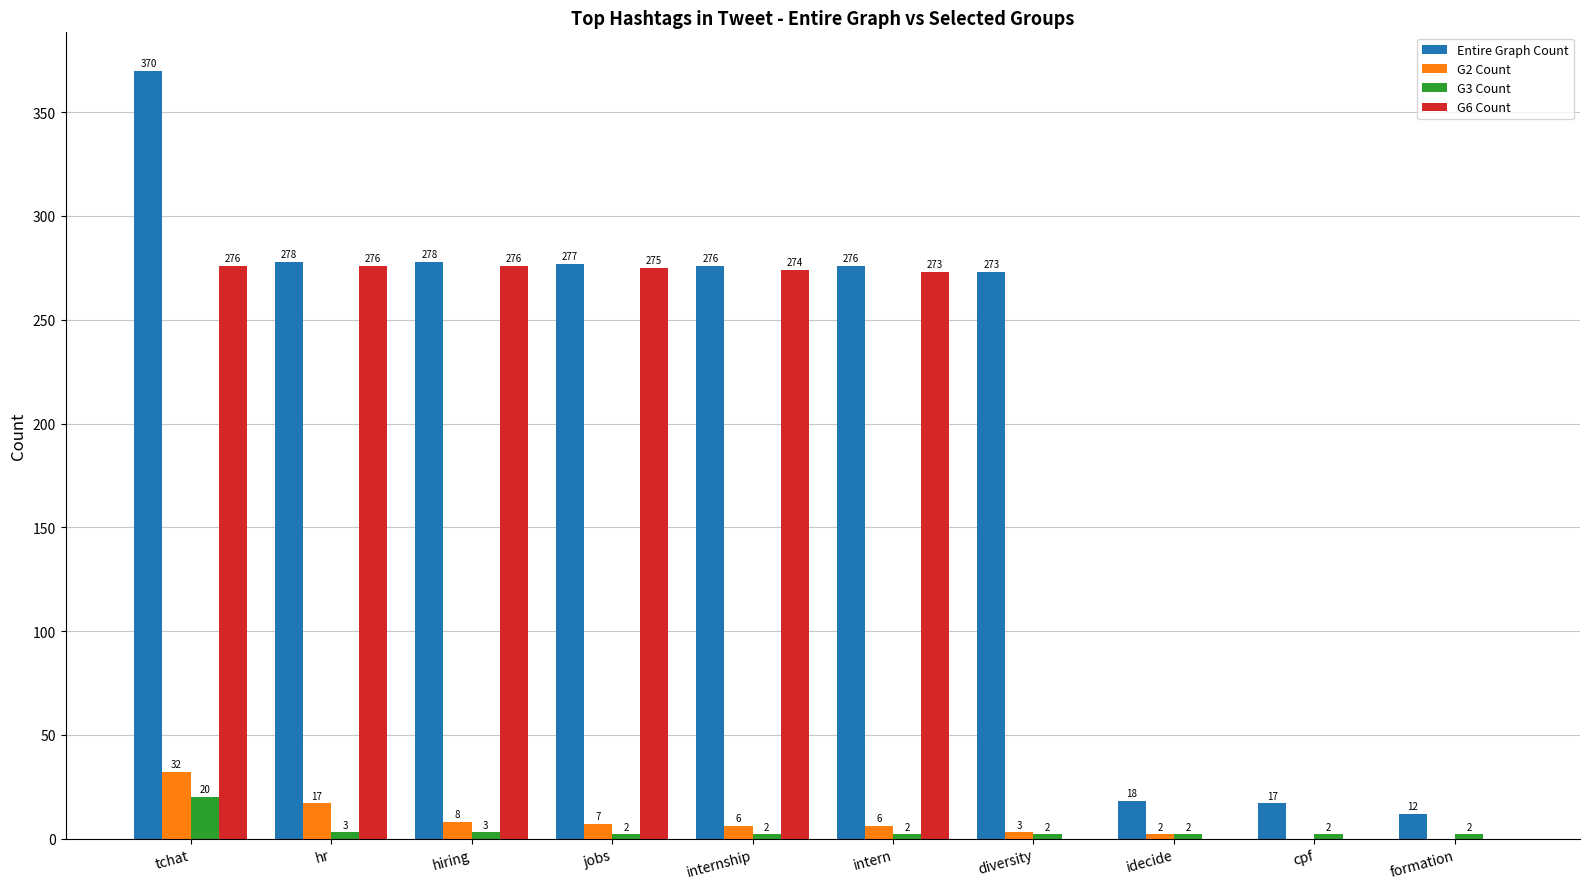

What is the sum of the G6 Count values at formation and hr?

276